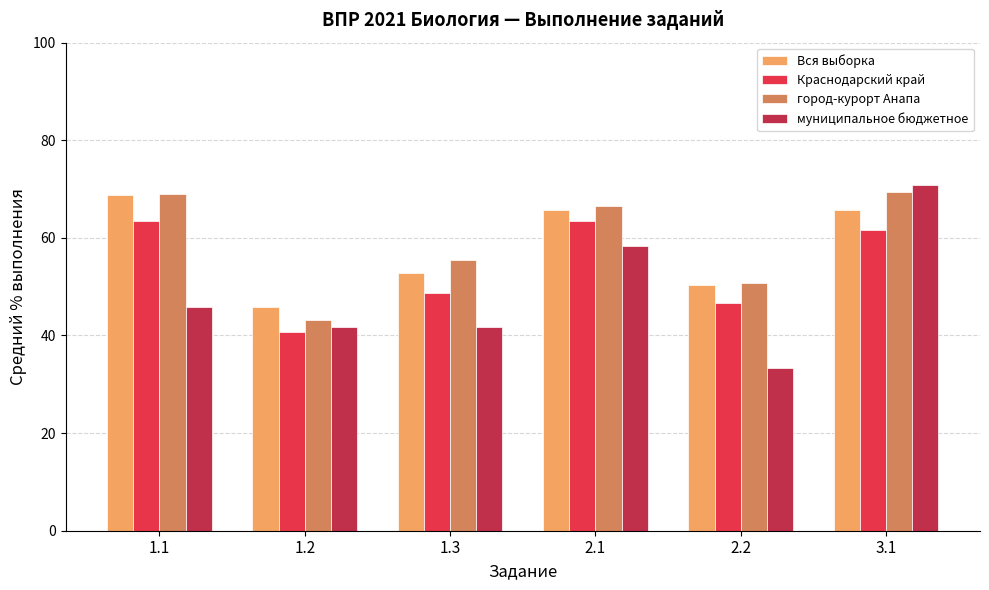

What is the value of the муниципальное бюджетное bar at the 3rd from the left?

41.7